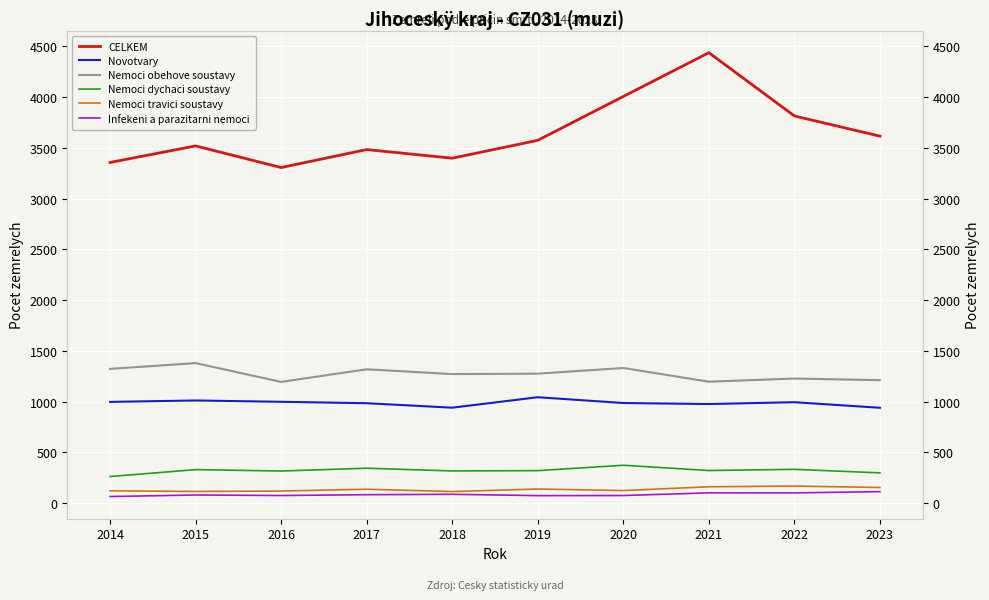

Reading left to right, transcribe all the data shown in this chart.

CELKEM: 3356	3519	3306	3483	3398	3574	4006	4437	3814	3615
Novotvary: 998	1012	999	985	941	1044	987	977	995	940
Nemoci obehove soustavy: 1323	1380	1195	1319	1272	1276	1332	1197	1228	1212
Nemoci dychaci soustavy: 263	331	317	345	318	321	374	322	334	299
Nemoci travici soustavy: 122	116	120	138	115	140	125	162	169	155
Infekeni a parazitarni nemoci: 66	81	76	84	88	75	76	102	102	114